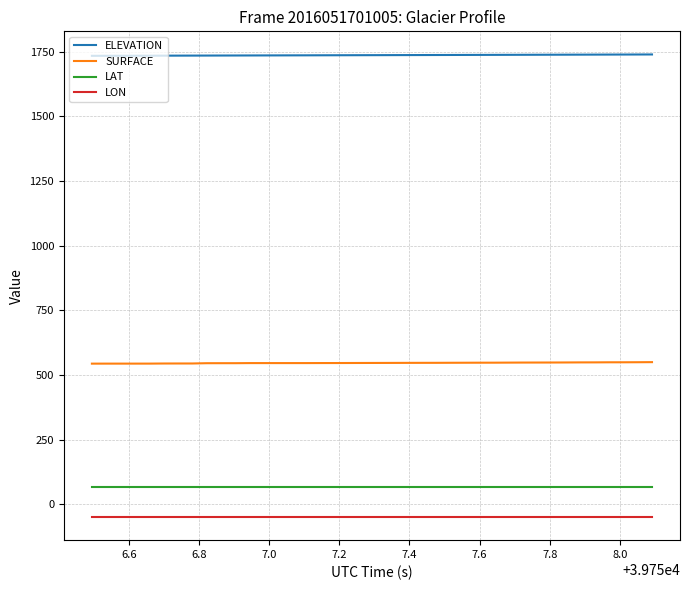

List the series in order of their peak value, lowest first.

LON, LAT, SURFACE, ELEVATION